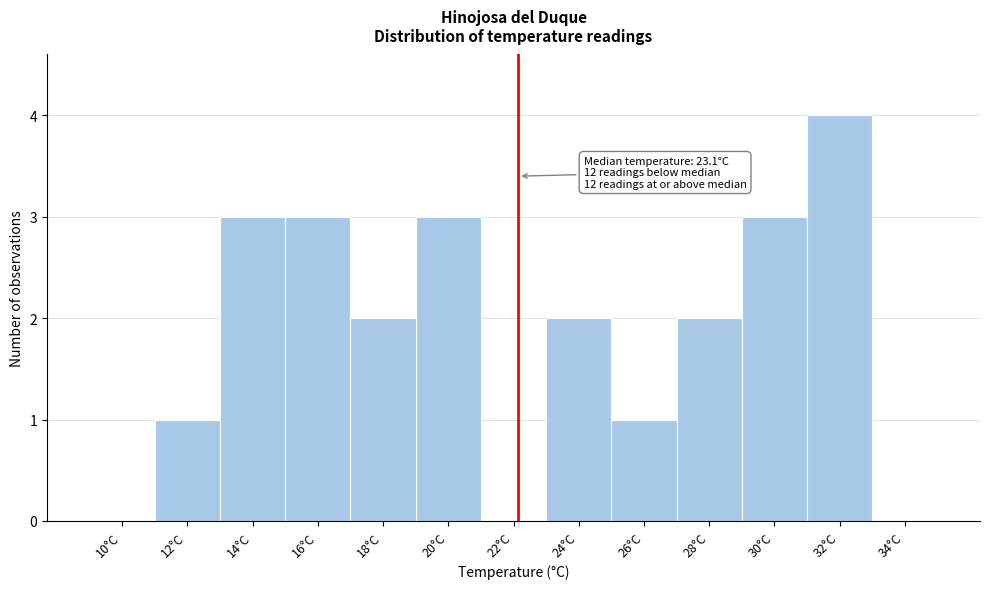

Reading right to left, extract all data points from this chart.

34°C=0	32°C=4	30°C=3	28°C=2	26°C=1	24°C=2	22°C=0	20°C=3	18°C=2	16°C=3	14°C=3	12°C=1	10°C=0